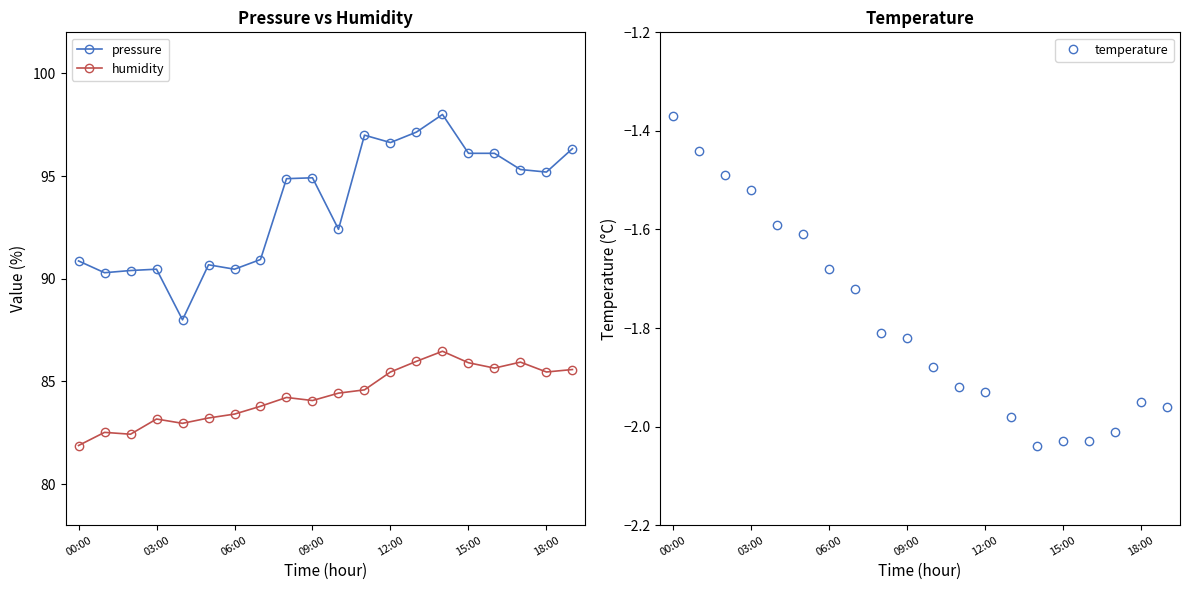

What are all the series names shown in the legend?

pressure, humidity, temperature